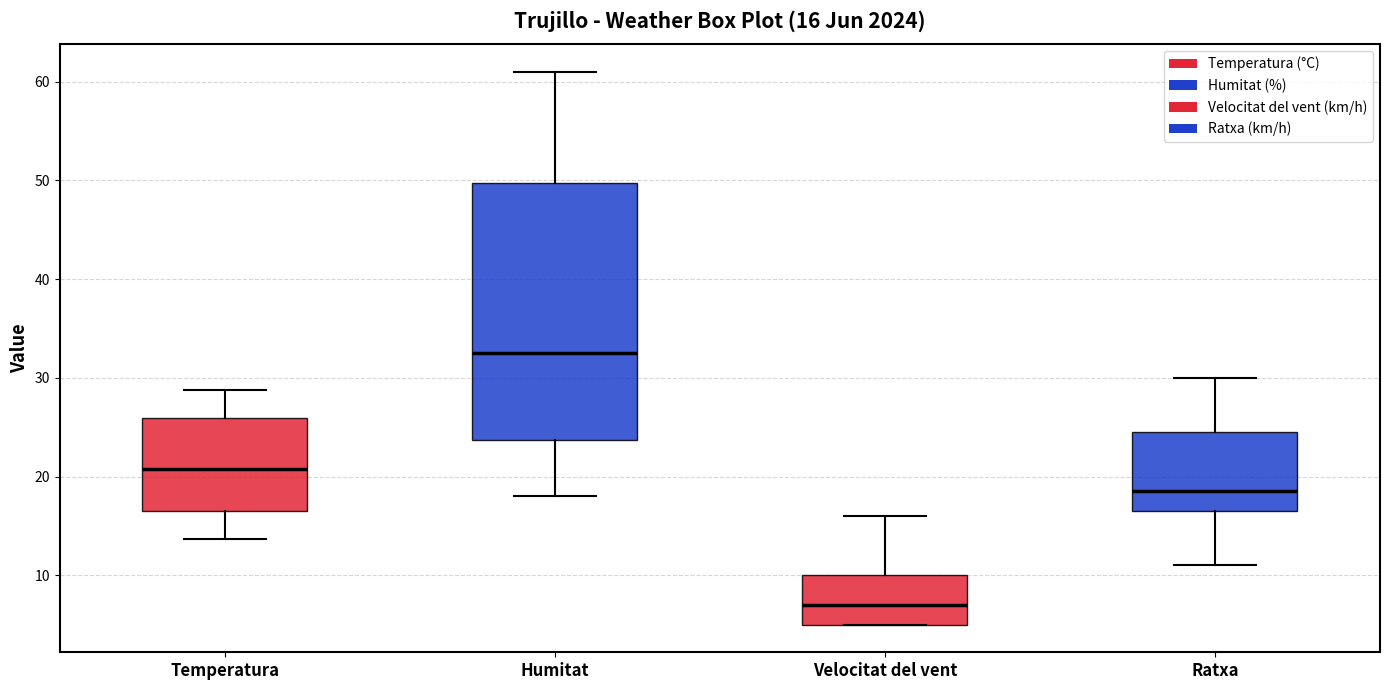

Which box is the tallest, from its lower edge to its upper edge?

Humitat